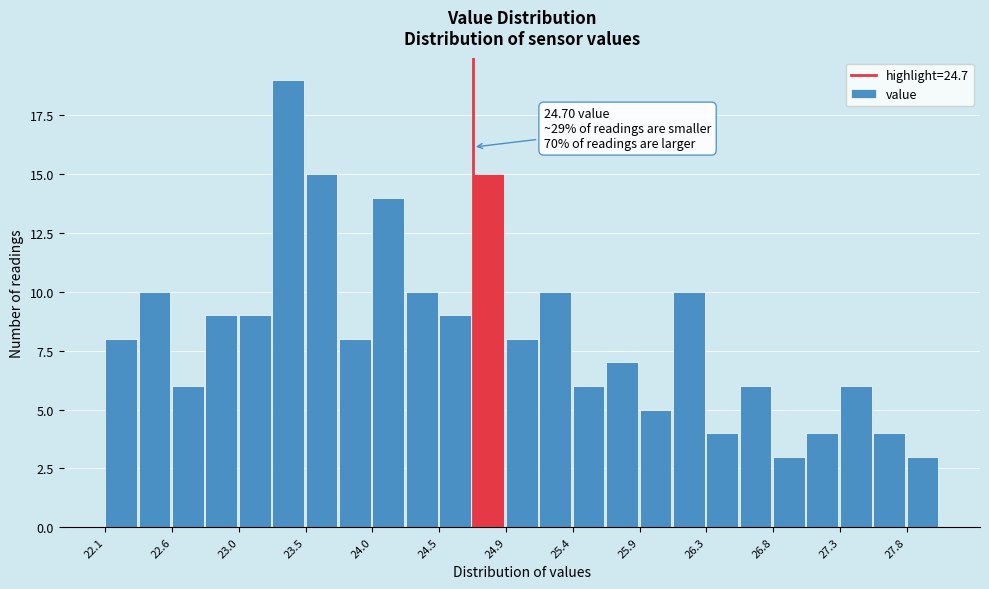

Which range on the x-axis has the tallest bar?

23.30 to 23.50